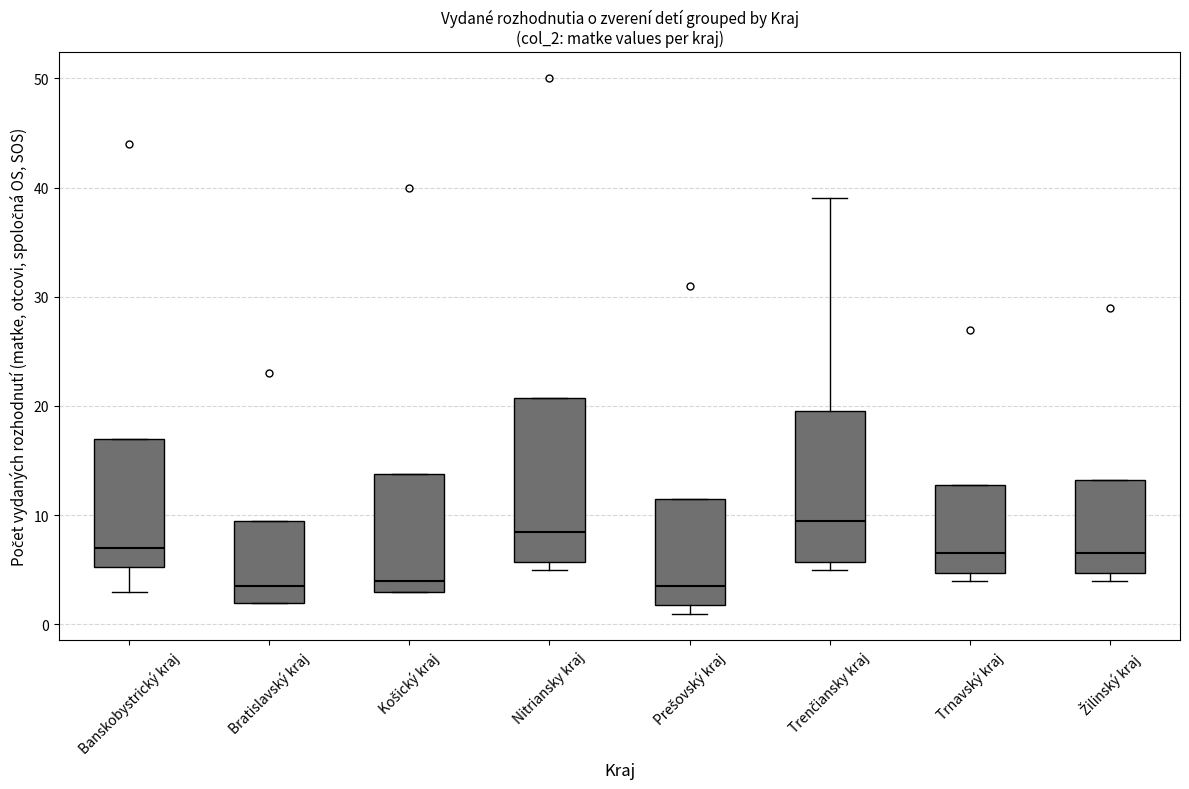

Which box's median line is the highest?

Trenčiansky kraj